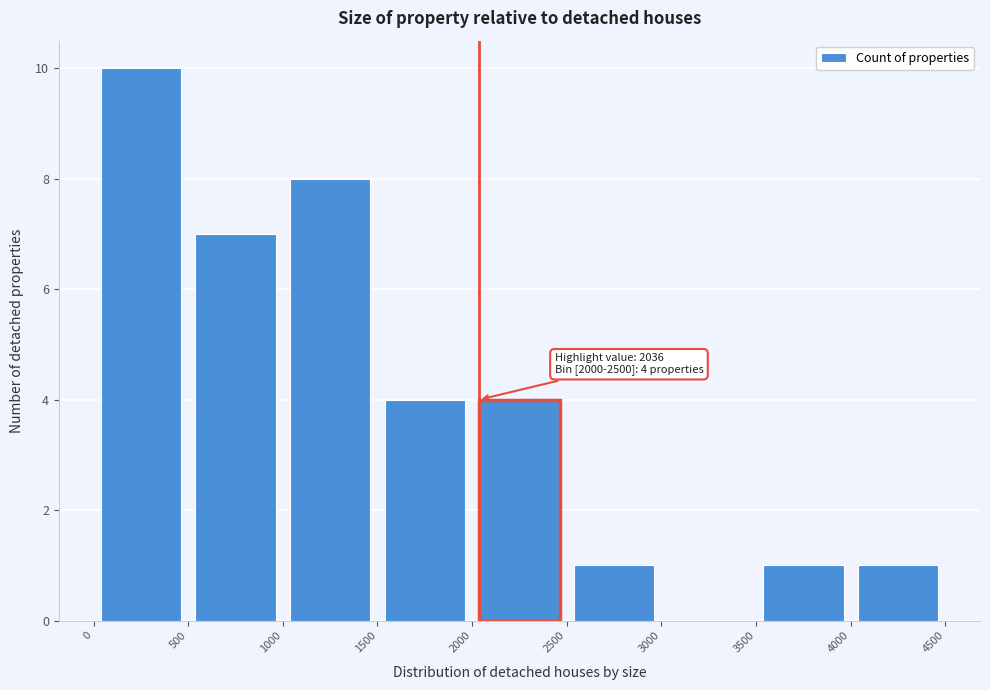

Which range on the x-axis has the tallest bar?

0 to 500